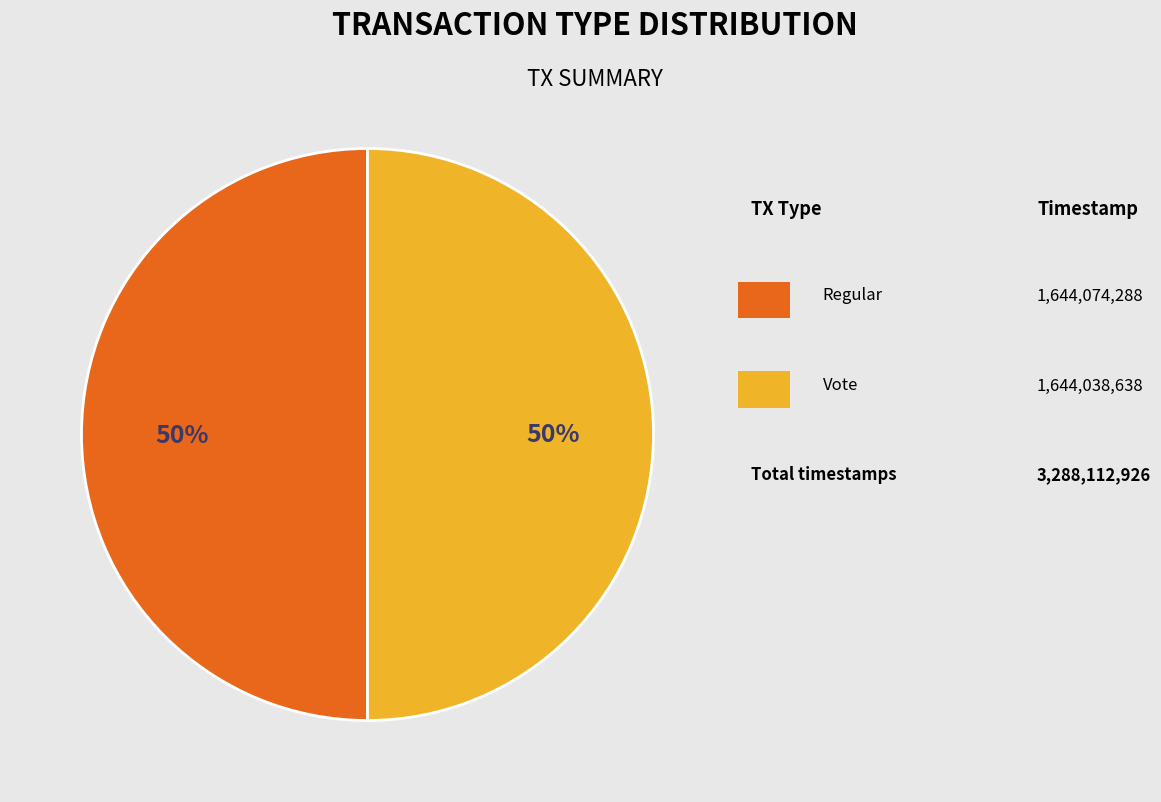

To the nearest percent, what is the average slice percentage?

50%